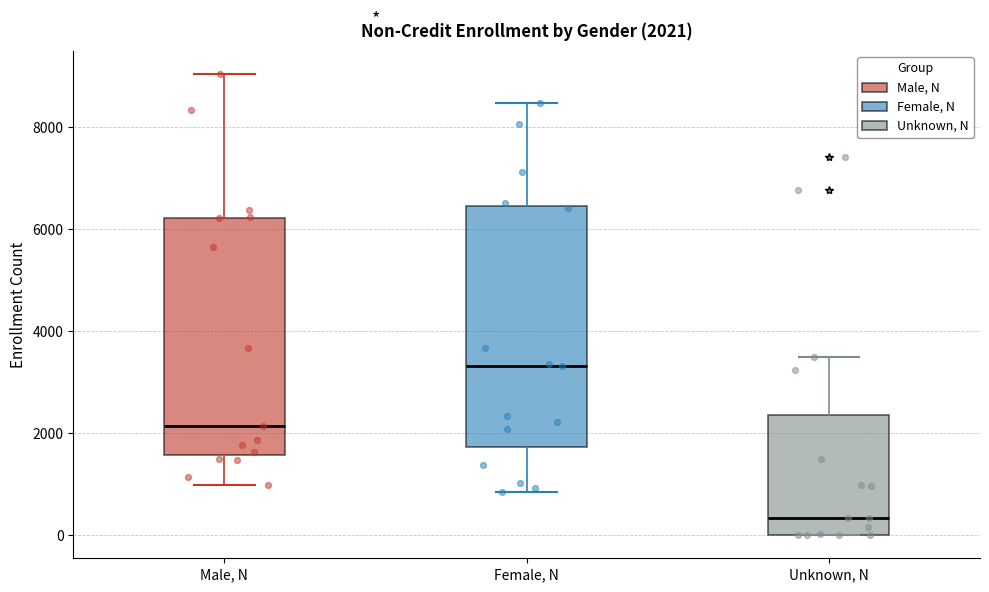

Which box's median line is the lowest?

Unknown, N